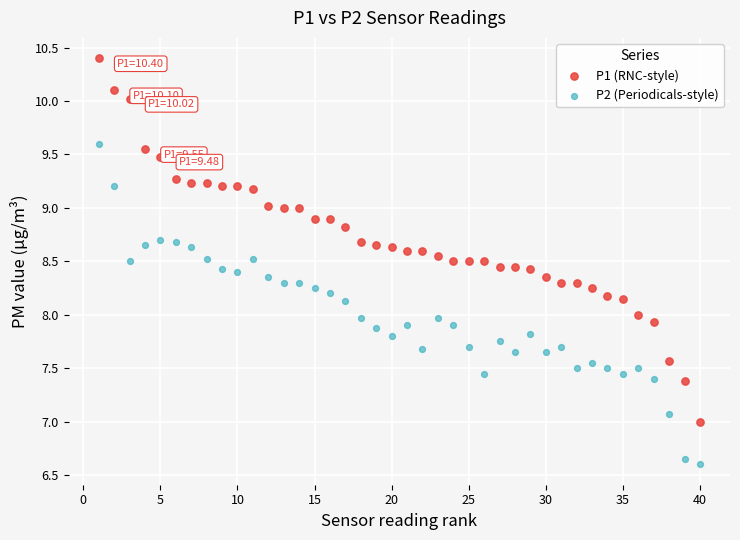

Across all data points, what is the range of Y values (max minus min)?

3.8